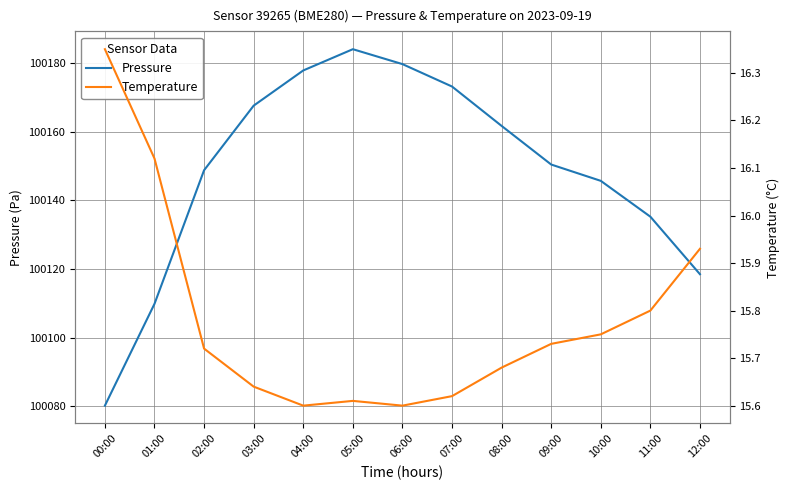

What position from the left is 01:00?

2